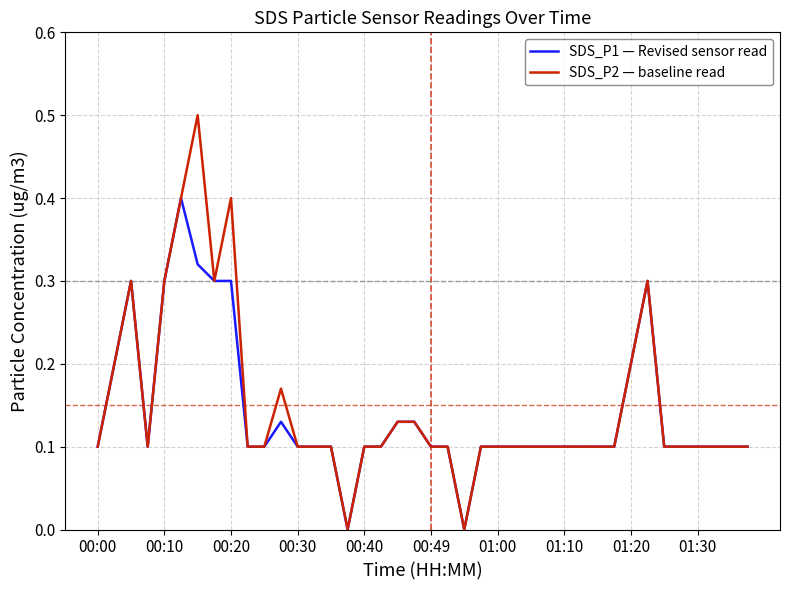

Rank the series by their maximum value, from lowest to highest.

SDS_P1 — Revised sensor read, SDS_P2 — baseline read